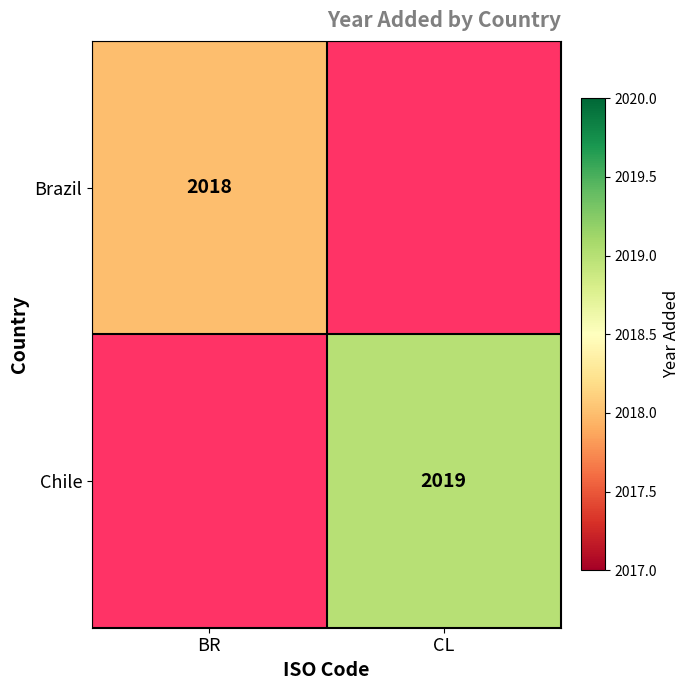

The Chile series shows 2019 at CL. True or false?

True